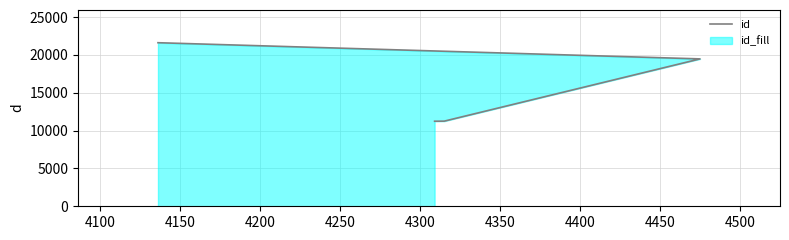

The value at 4050 is 15445. True or false?

False